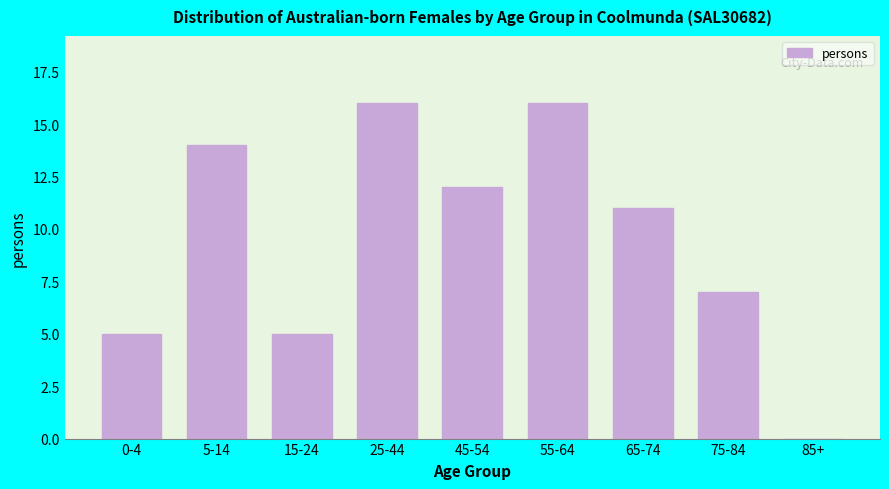

Reading left to right, transcribe all the data shown in this chart.

0-4=5	5-14=14	15-24=5	25-44=16	45-54=12	55-64=16	65-74=11	75-84=7	85+=0